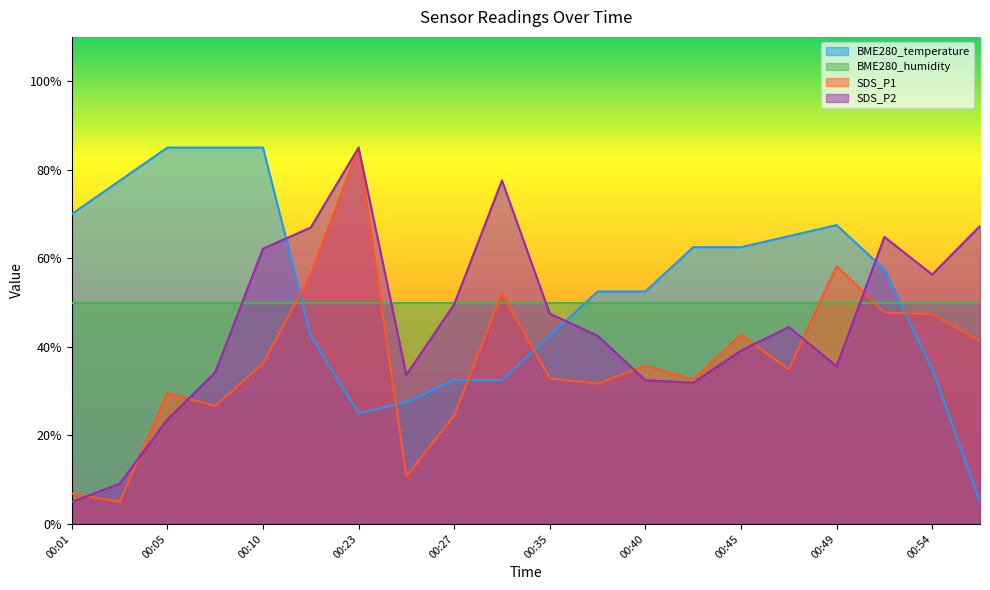

At which label does BME280_temperature first exceed 57?

00:01